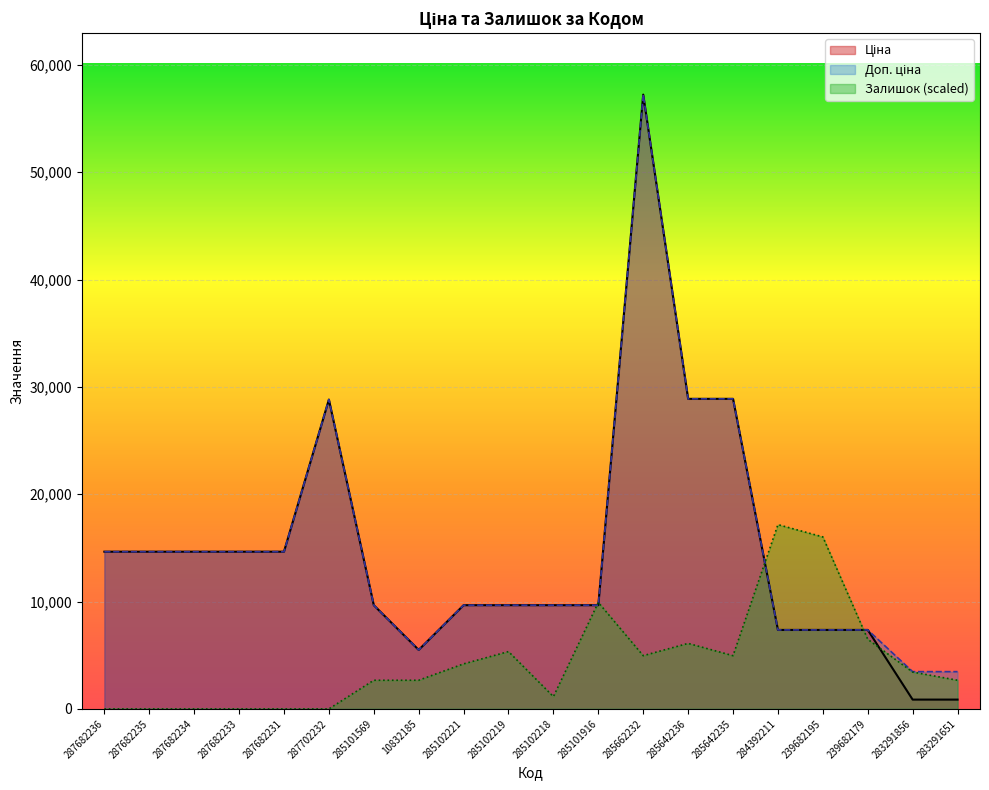

How many lines are shown in the chart?

3